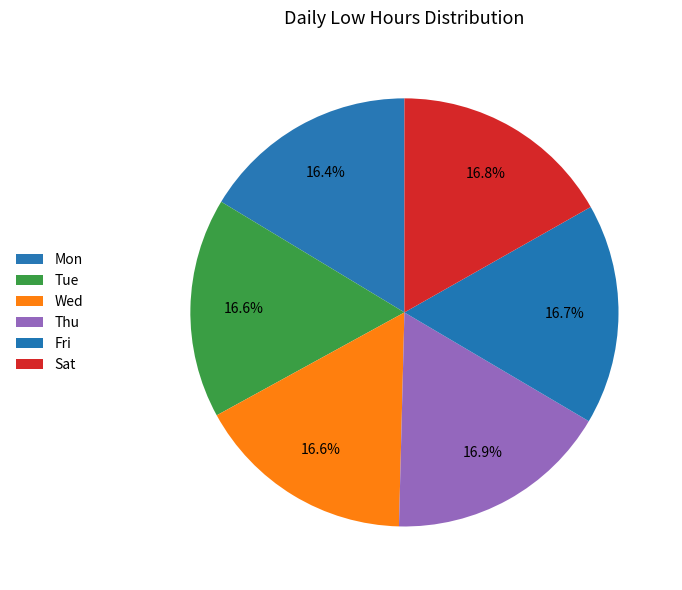

Count the number of slices in the pie.

6